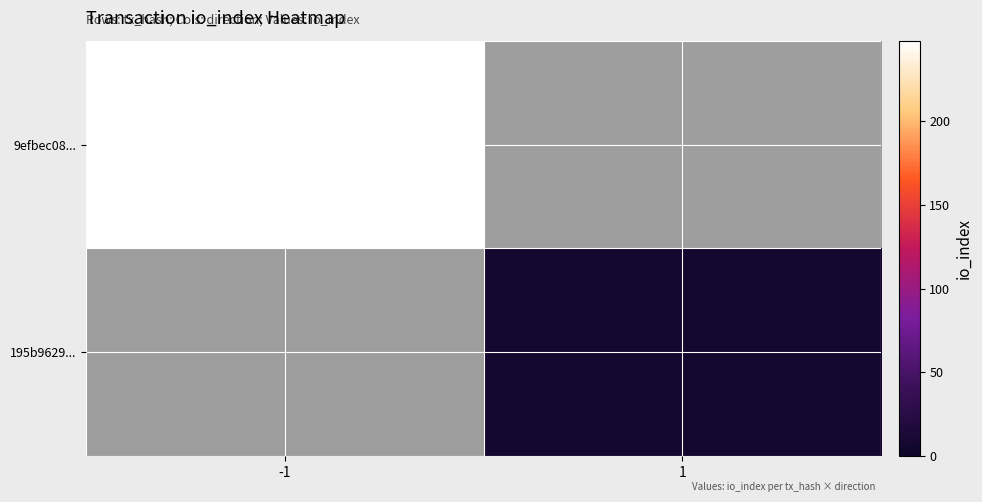

List the series in order of their overall mean, highest first.

9efbec08..., 195b9629...